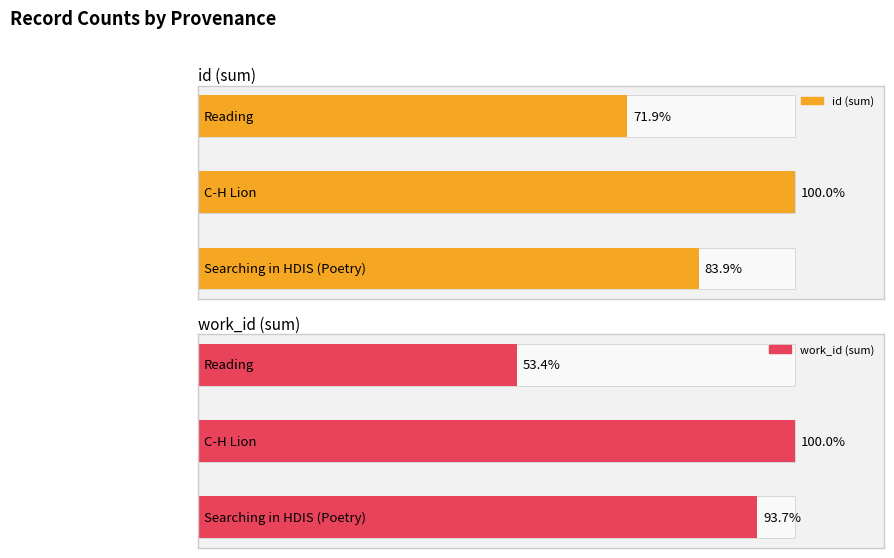

Which series has the largest range (max minus min)?

work_id (sum)